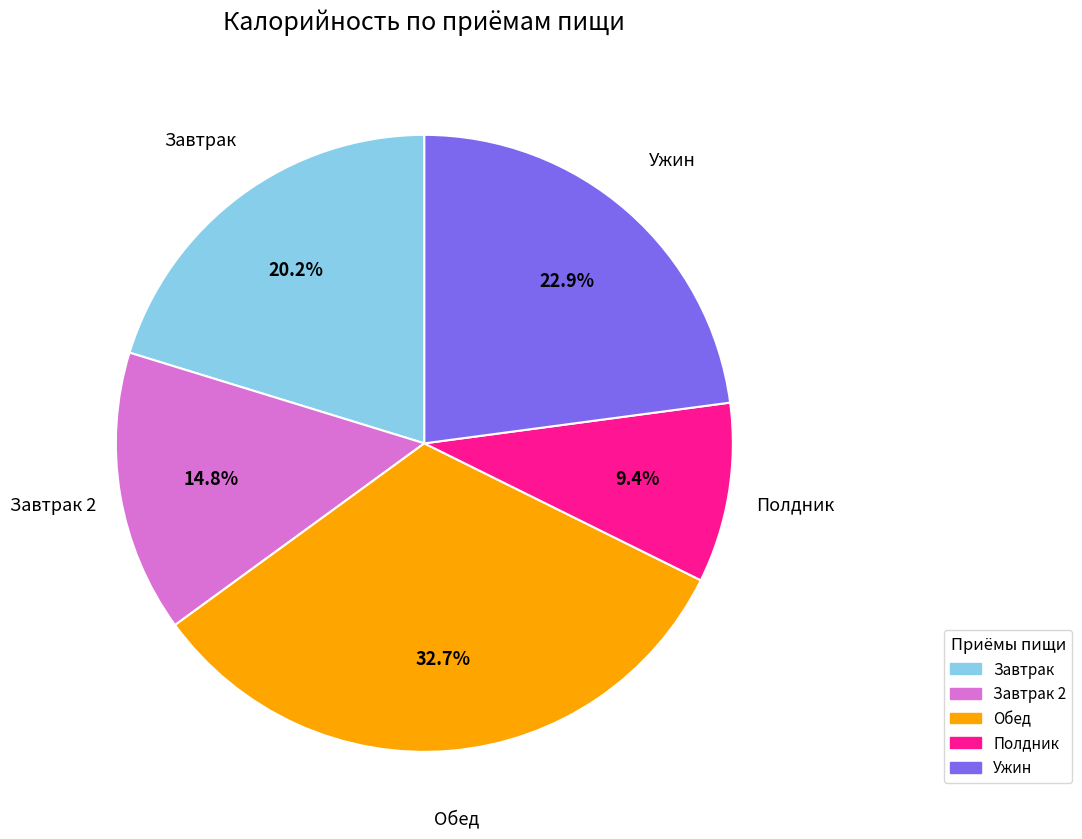

Is there any slice that represents more than half of the pie?

No